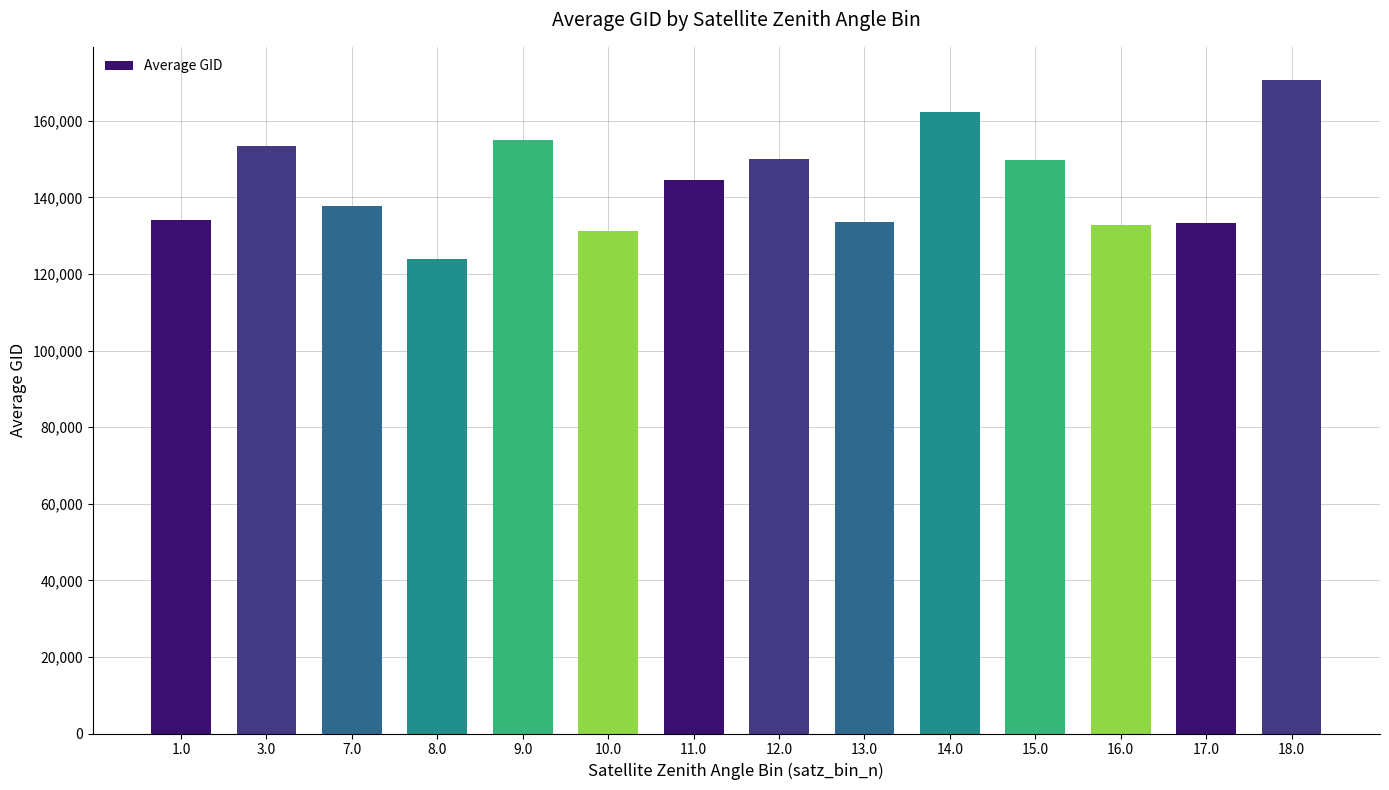

What is the maximum value shown in the chart?

170780.0